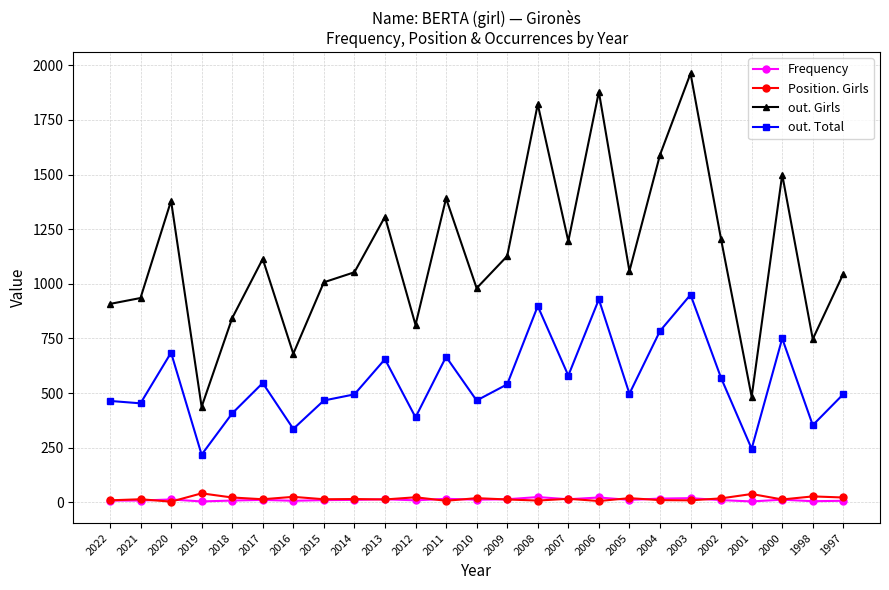

Which series has the widest spread of values?

out. Girls